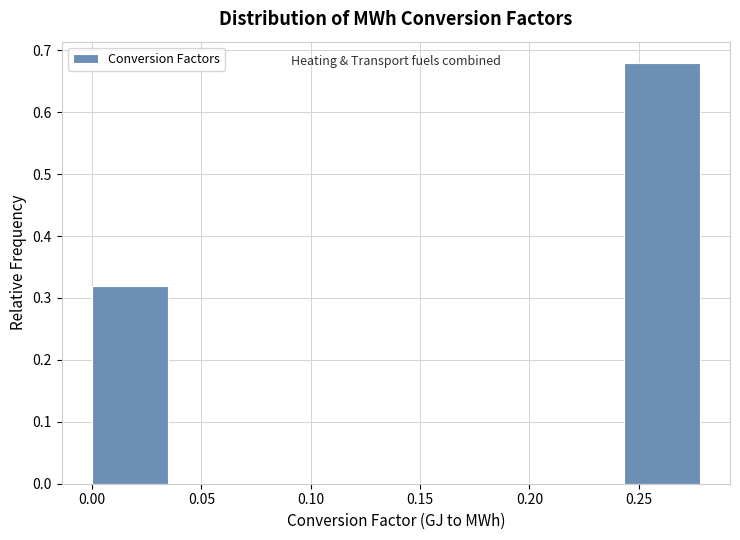

Reading left to right, transcribe this chart: for each bar, give the range it covers on the x-axis and its height. Neither the bar edges nor the heights are printed on the chart, so give them approximately, as read against the axes.

0.000 to 0.035: 0.32
0.035 to 0.070: 0
0.070 to 0.105: 0
0.105 to 0.140: 0
0.140 to 0.175: 0
0.175 to 0.210: 0
0.210 to 0.245: 0
0.245 to 0.280: 0.68